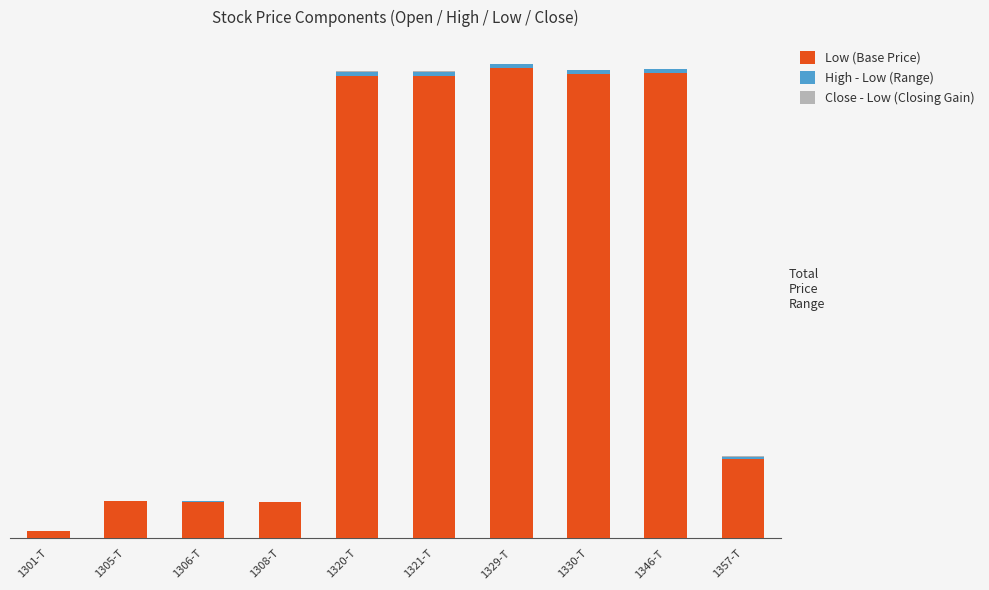

What is the label of the 1st bar from the left?

1301-T